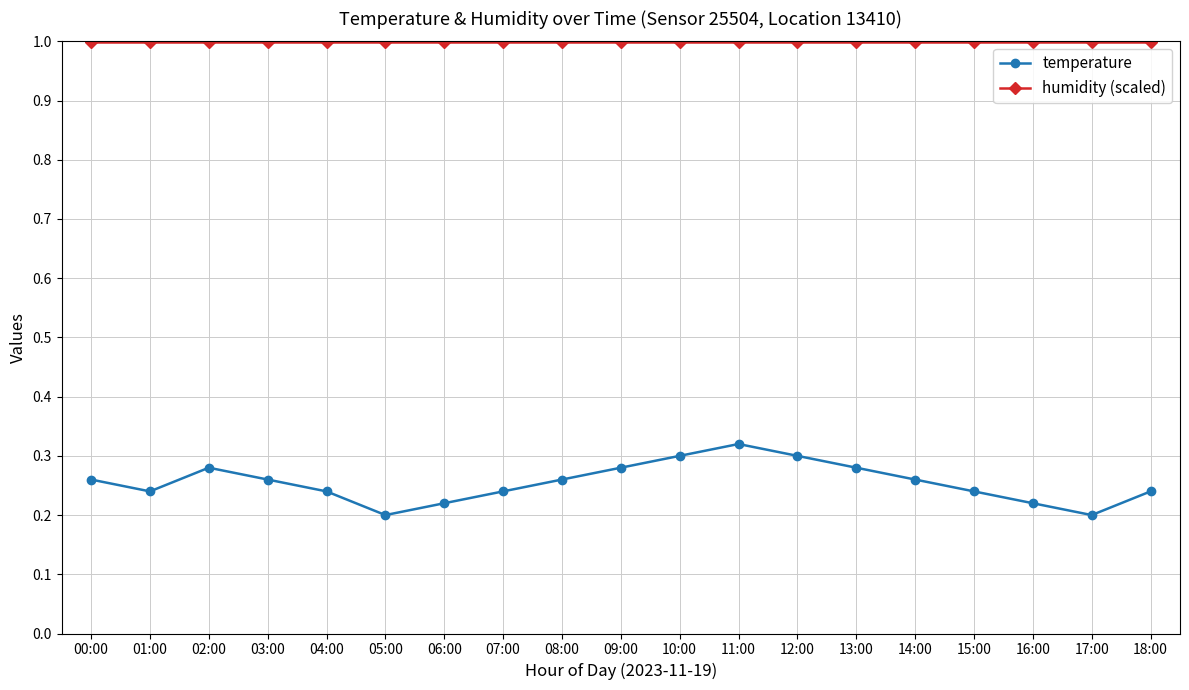

How many lines are shown in the chart?

2